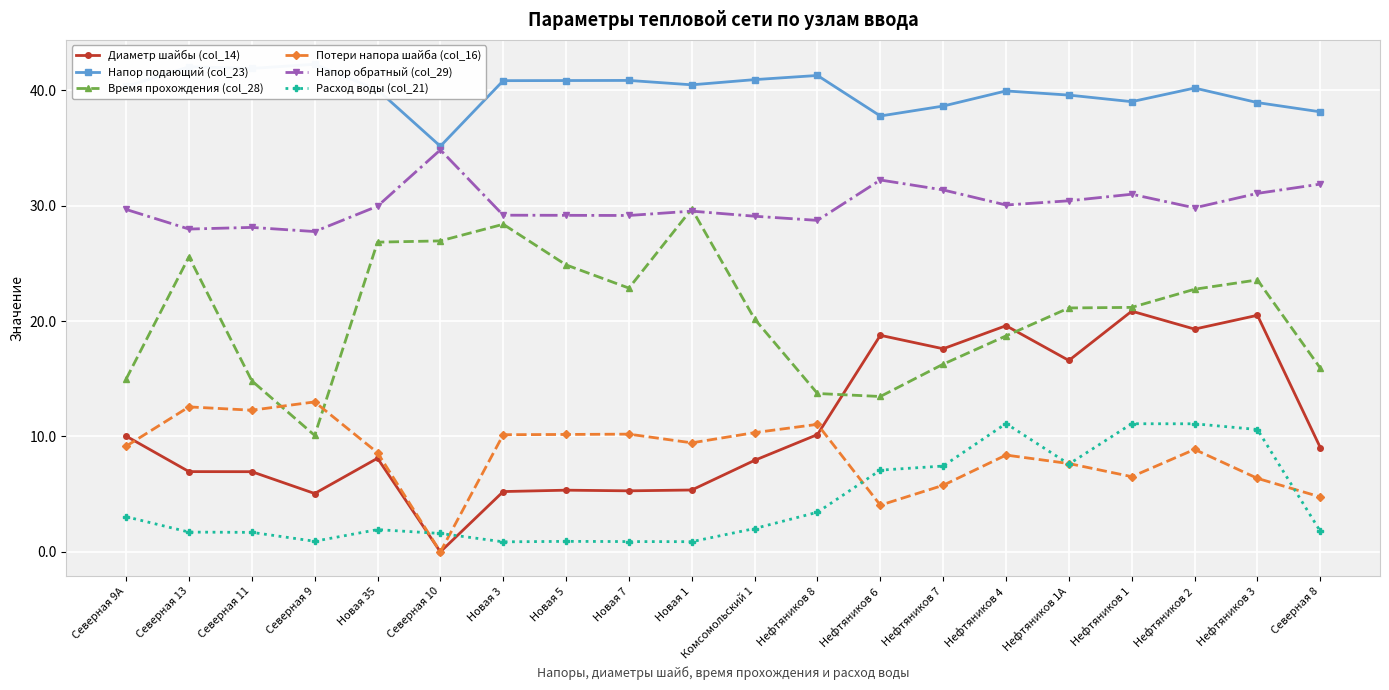

What is the total value across all series at Нефтяников 3?

131.0